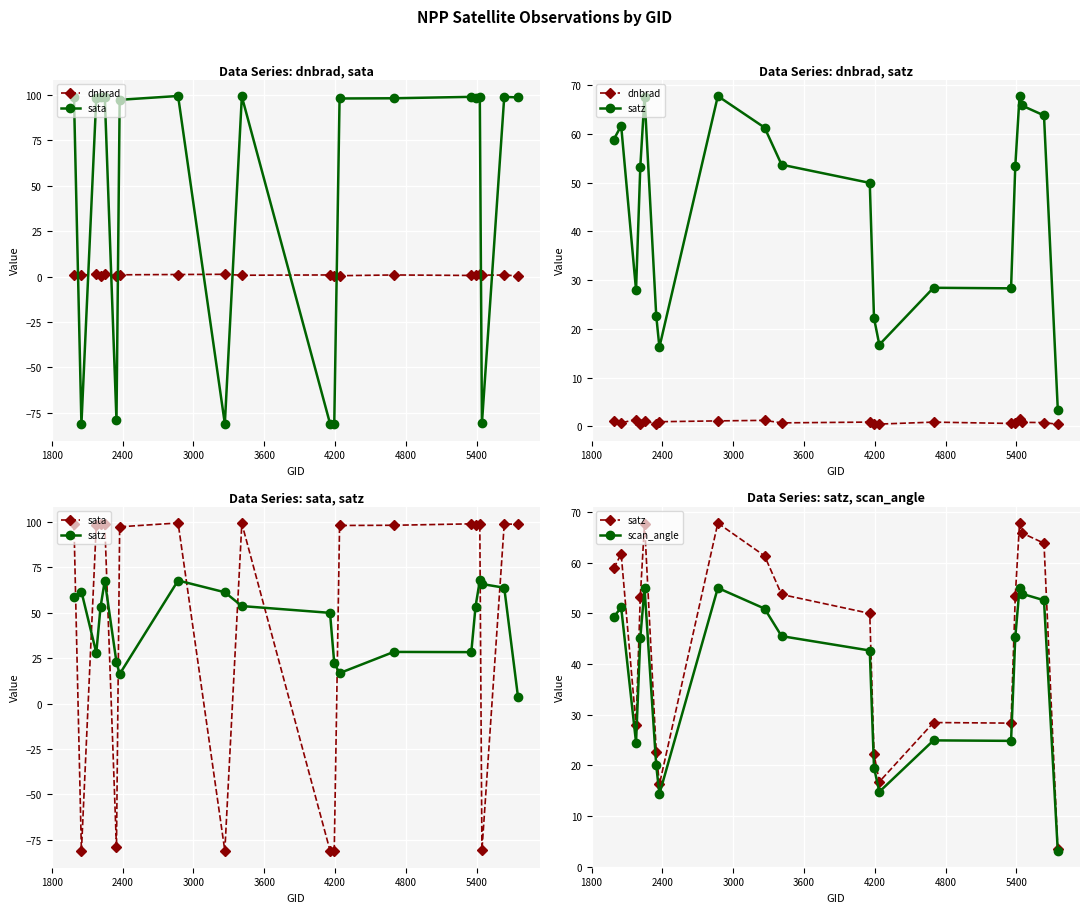

What is the average value of the dnbrad series?

0.8